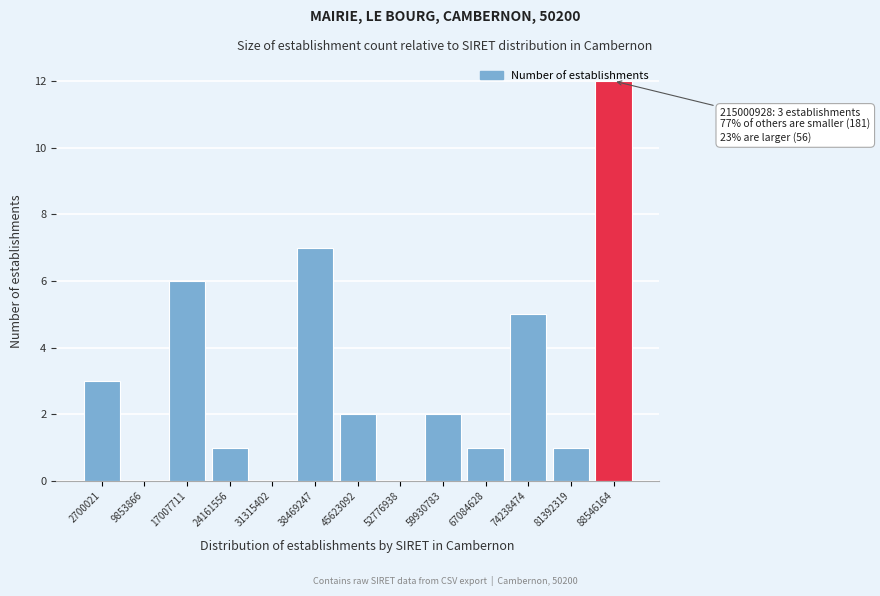

Which has a higher value, 81392319 or 52776938?

81392319